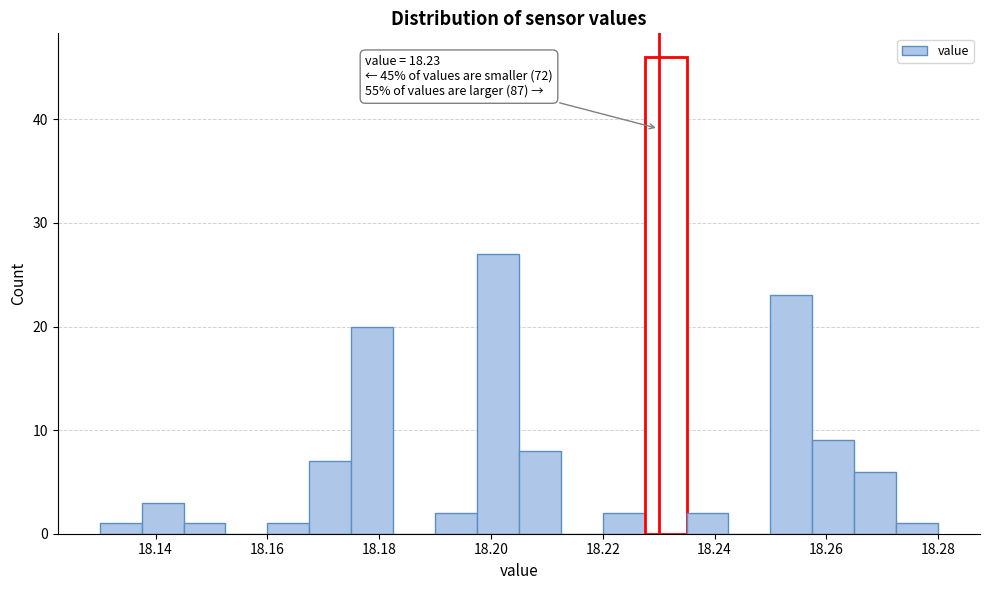

Around what value on the x-axis is the tallest bar? Give the approximate position of its centre, as read against the axis.

18.232